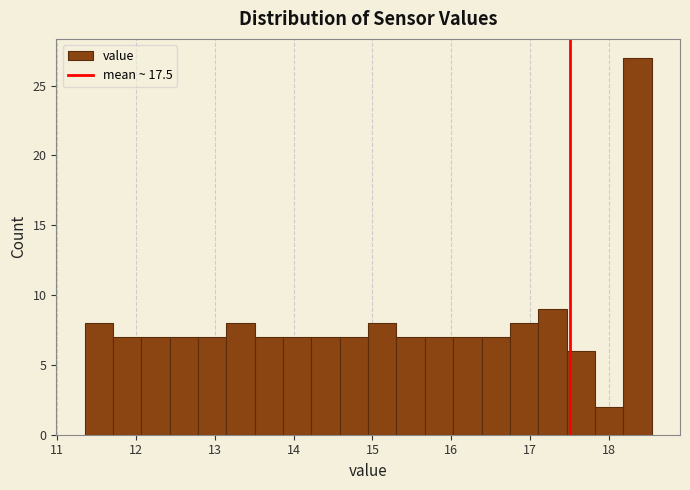

Around what value on the x-axis is the tallest bar? Give the approximate position of its centre, as read against the axis.

18.4